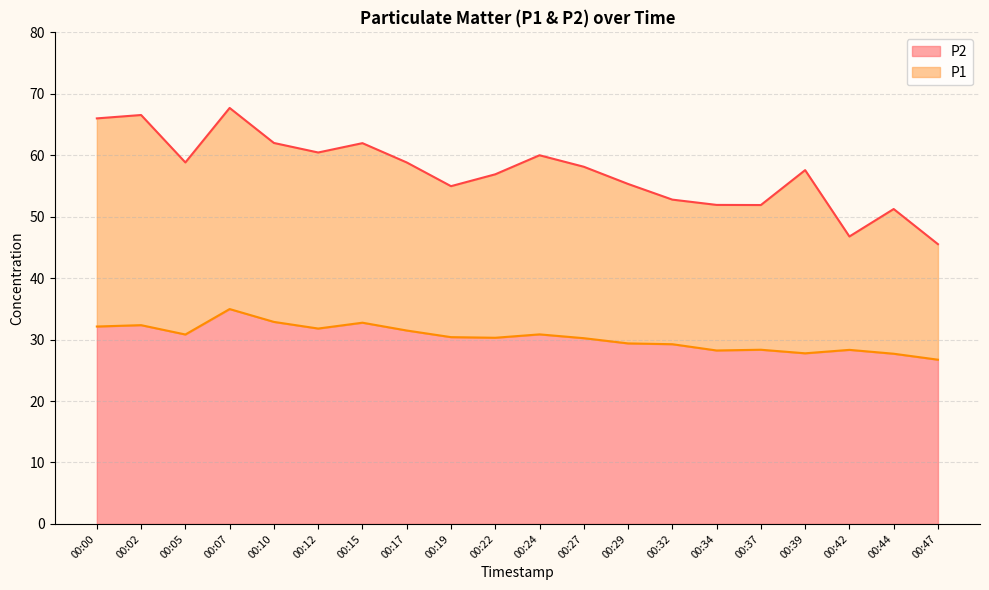

Which series changed the most between 00:00 and 00:24?

P1